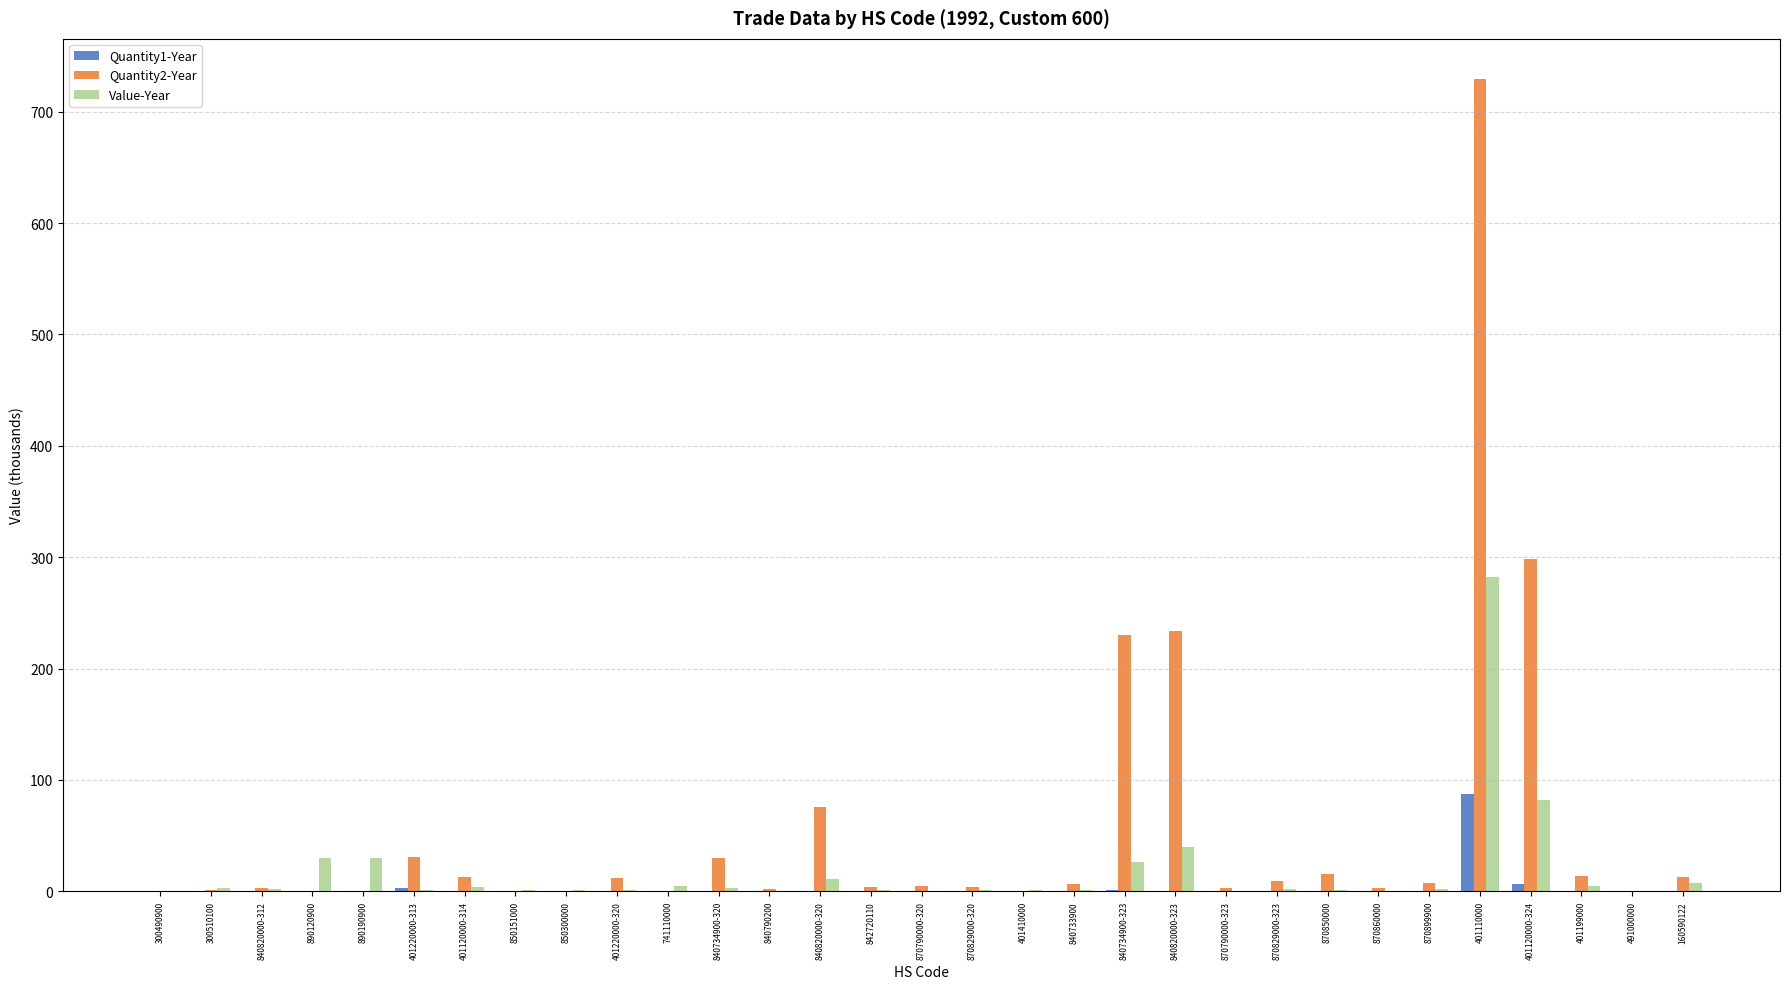

What is the spread (max minus min) of values at 840734900-323?

229.0